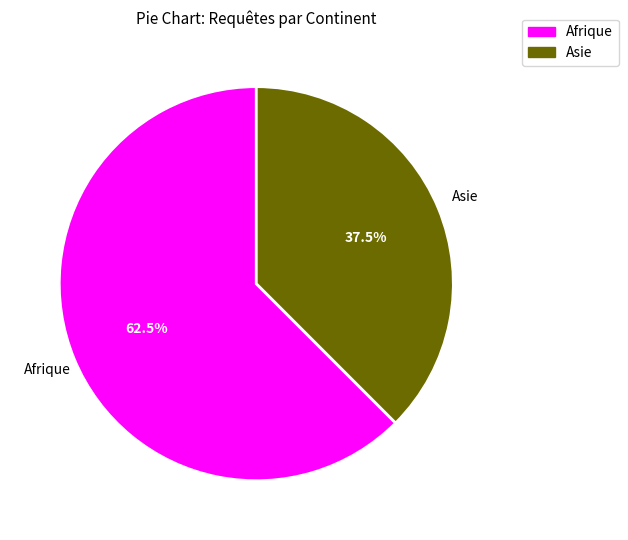

Is there any slice that represents more than half of the pie?

Yes